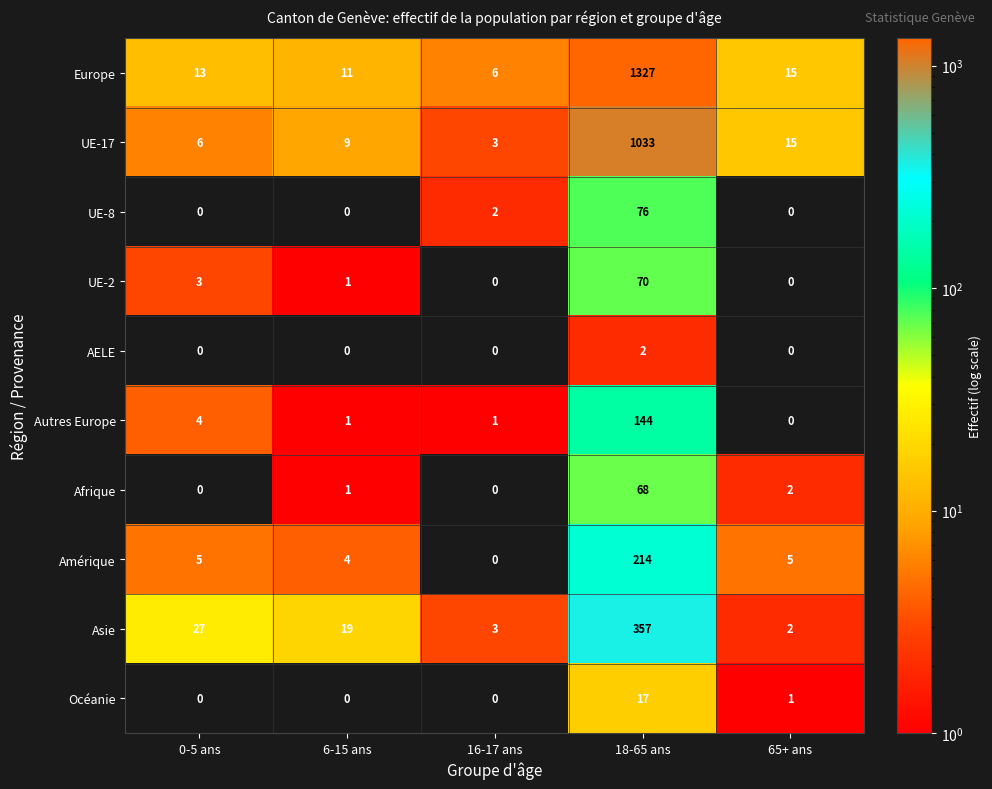

What is the approximate value of Asie at 18-65 ans, to the nearest 10?

360